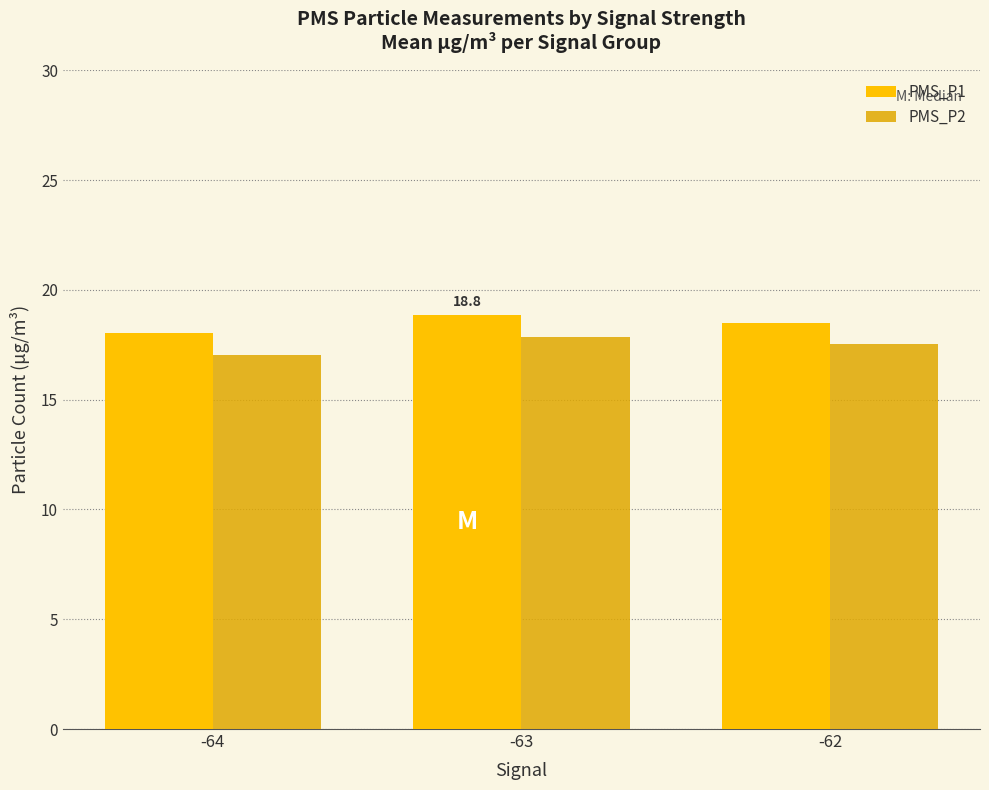

What is the value of the PMS_P1 bar at the 1st from the left?

18.1